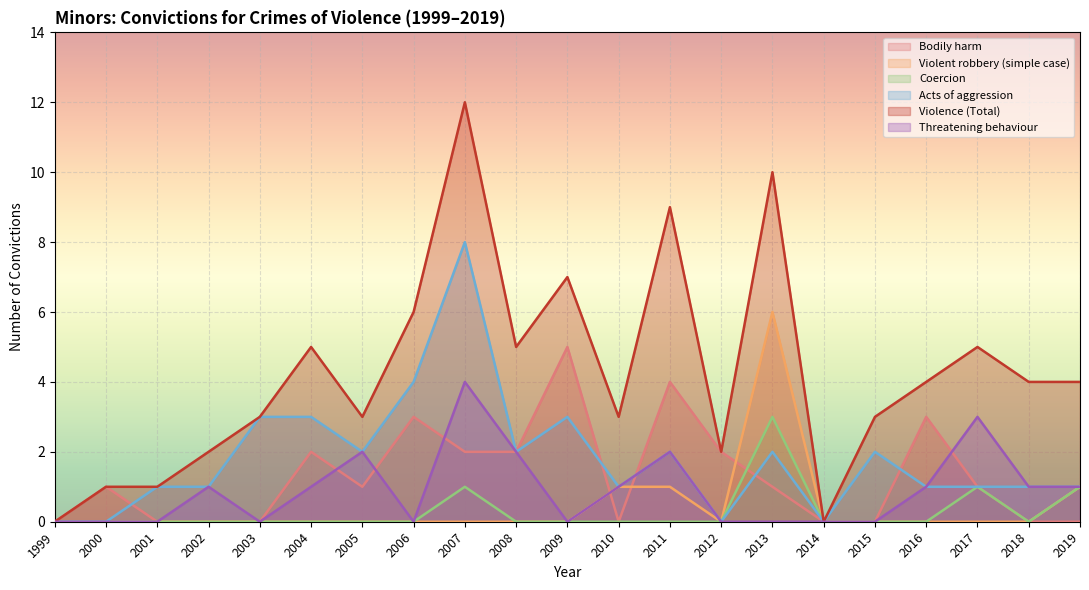

The value of Bodily harm at 2016 is 3. True or false?

True